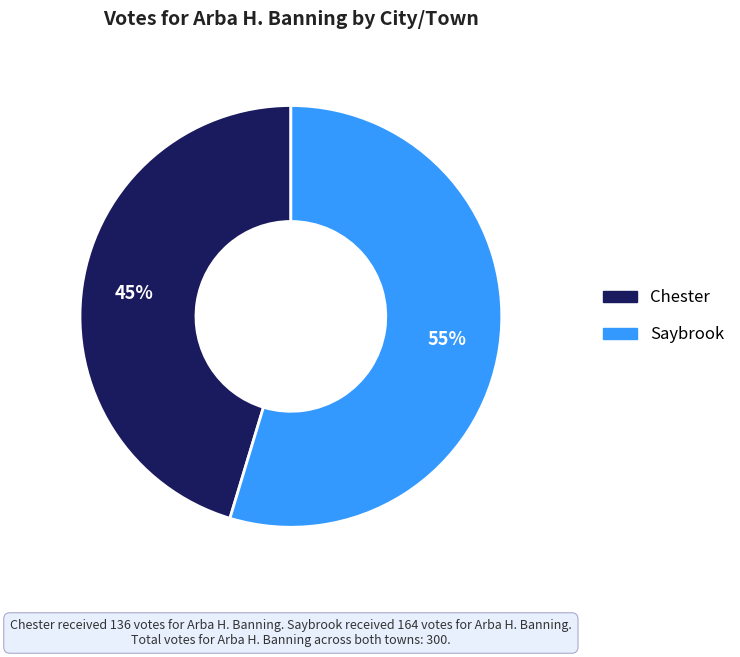

Do Chester and Saybrook together represent more than half of the pie?

Yes